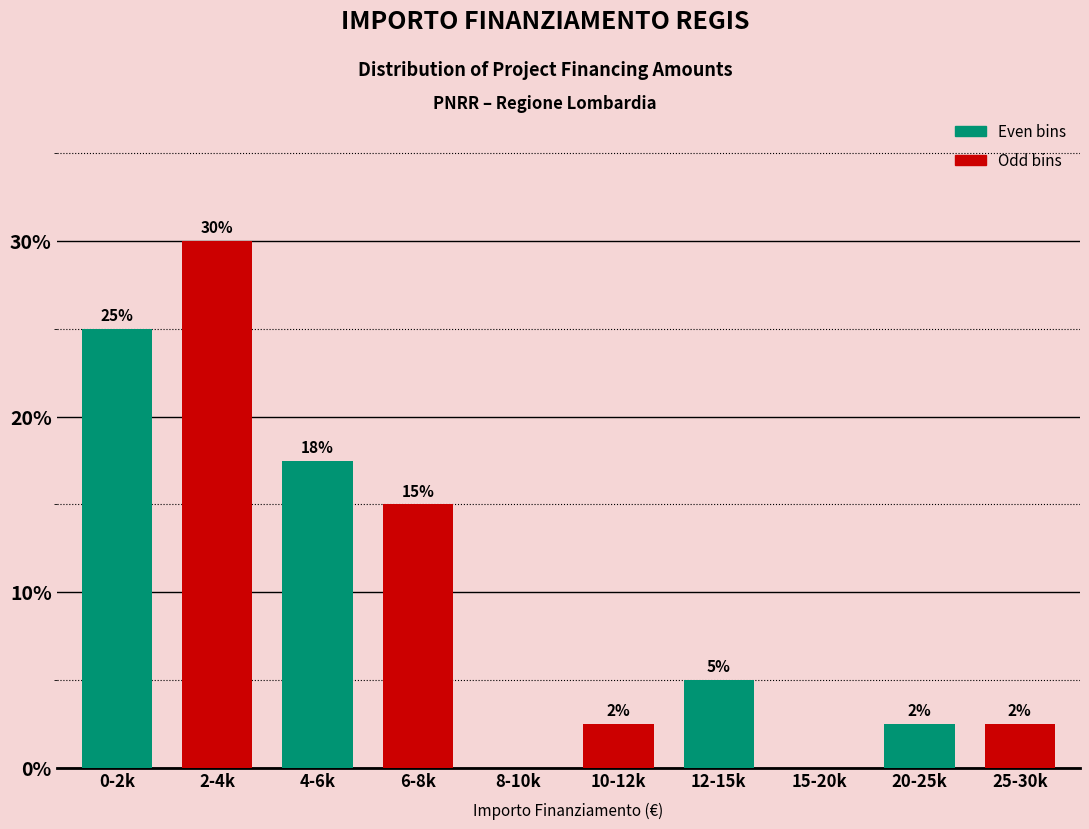

Which category has the highest value across all series?

0-2k